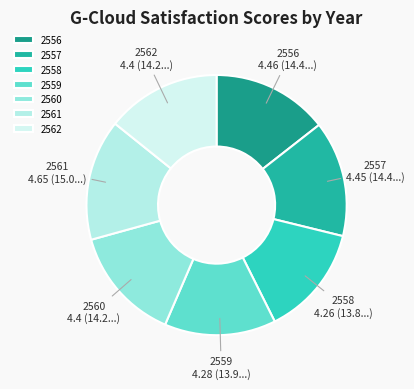

What is the ratio of the value at 2556 to the value at 2561?

1.0